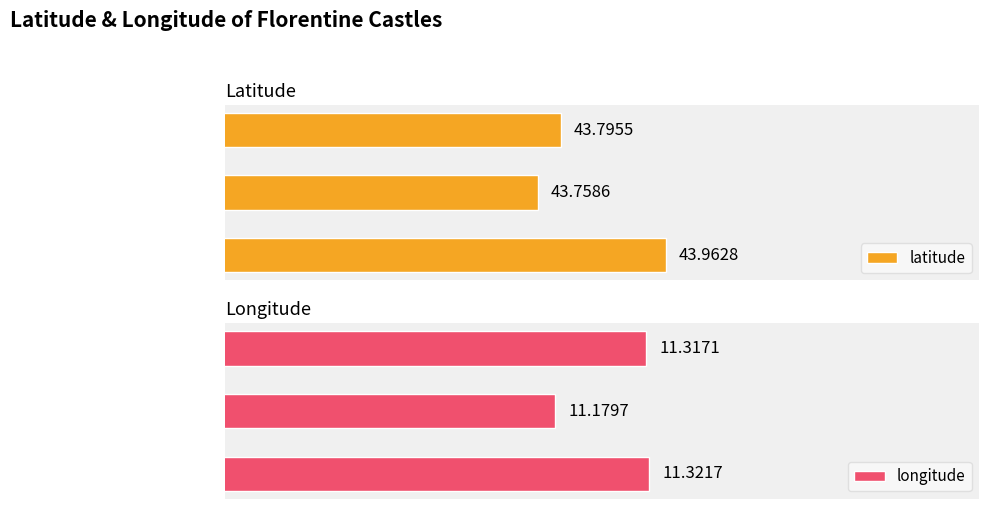

Rank the categories by latitude value from lowest to highest.

Castello dell'Acciaiolo, Castello di Vincigliata, Fortezza di San Martino